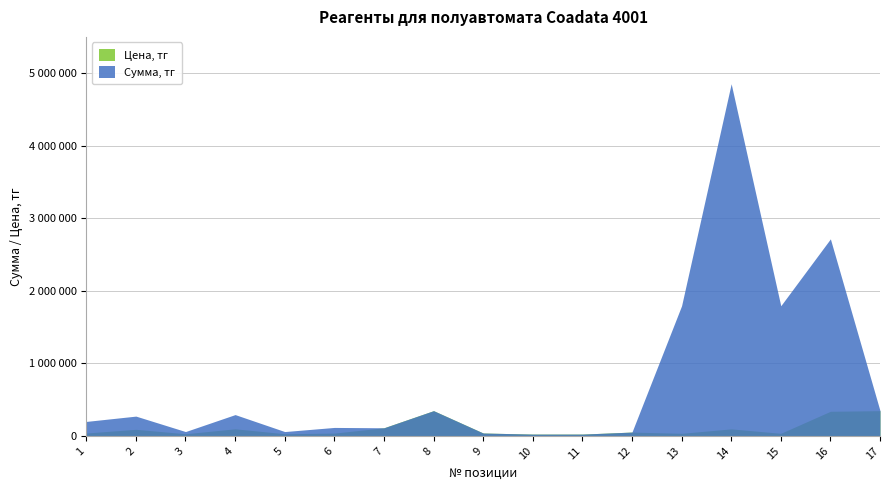

Where is the first local maximum for Цена, тг?

2